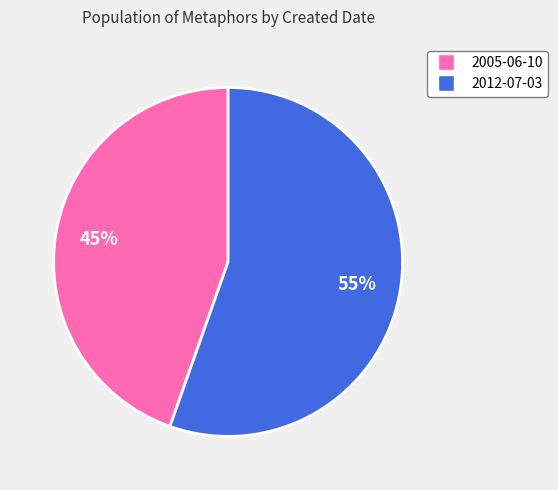

What is the ratio of the value at 2012-07-03 to the value at 2005-06-10?

1.2